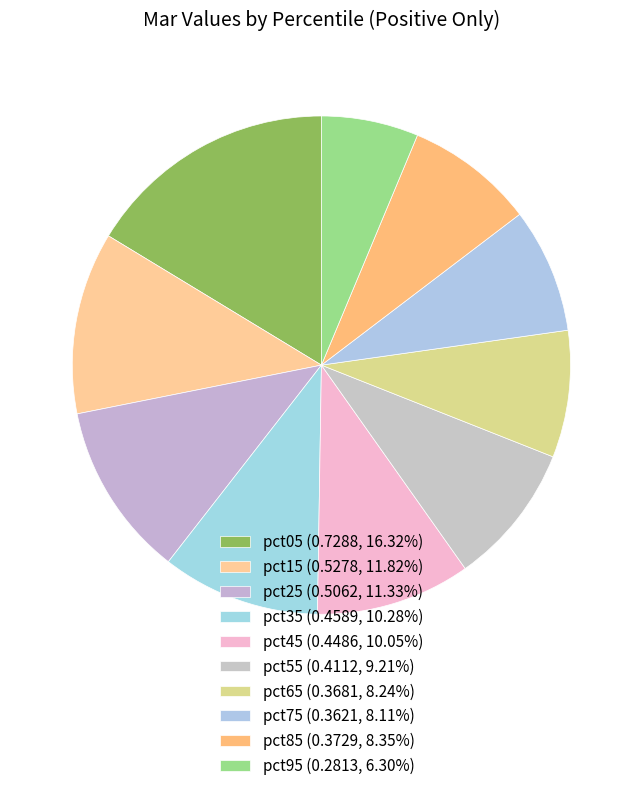

Count the number of slices in the pie.

10